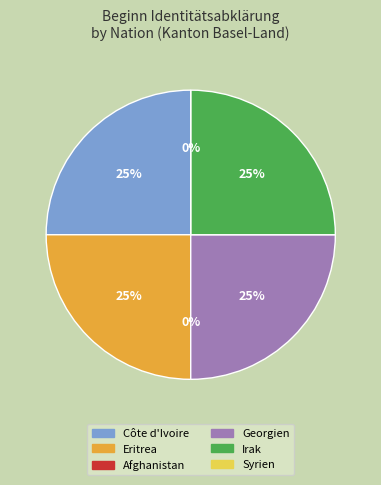

Is it true that Eritrea is 8% of the pie?

False